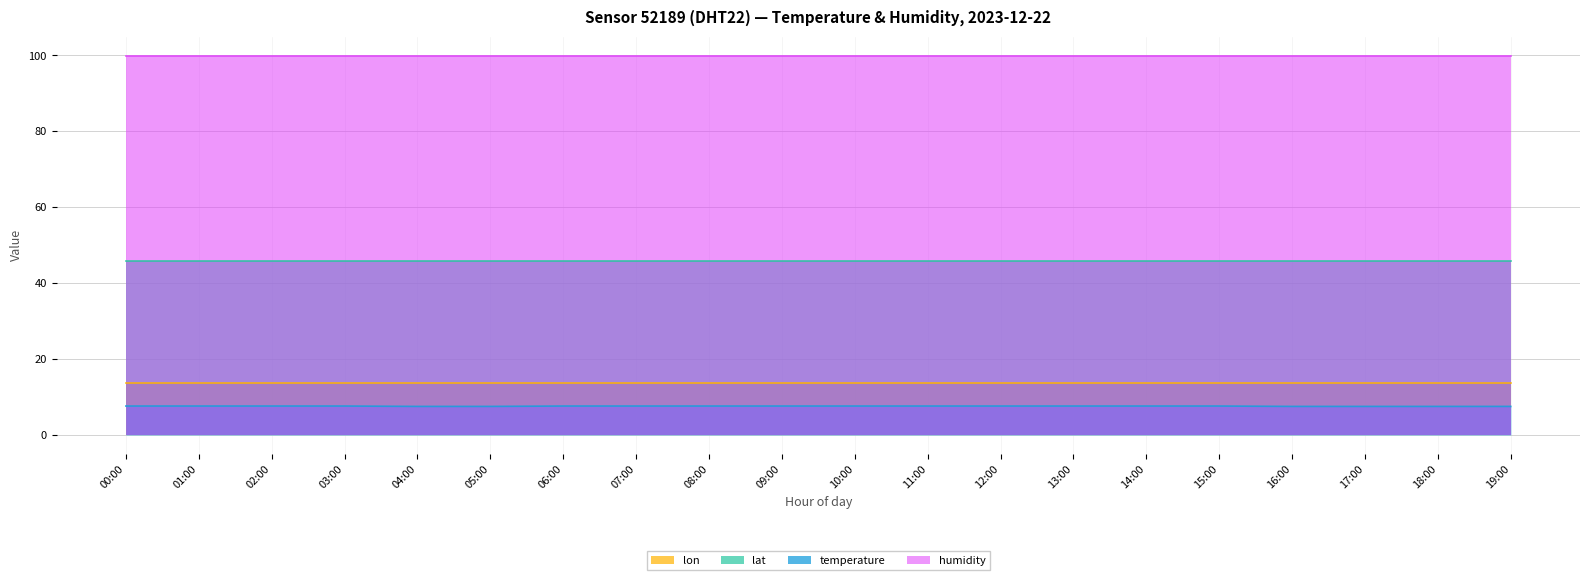

At 05:00, list the series in order from largest to smallest.

humidity, lat, lon, temperature